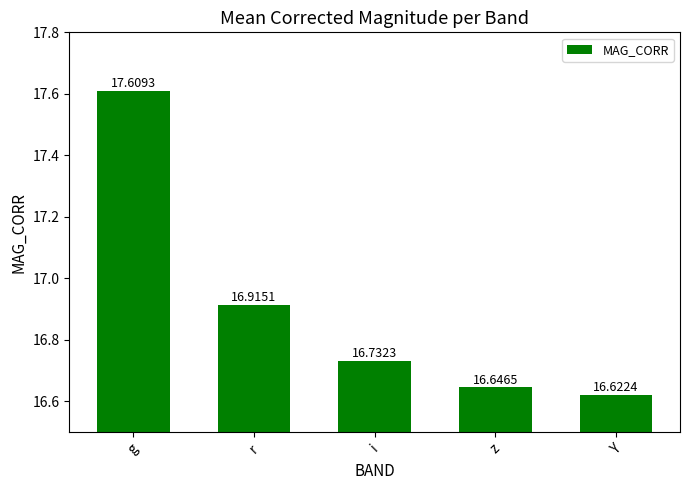

Reading right to left, list all the values displayed in this chart.

Y=16.6	z=16.6	i=16.7	r=16.9	g=17.6